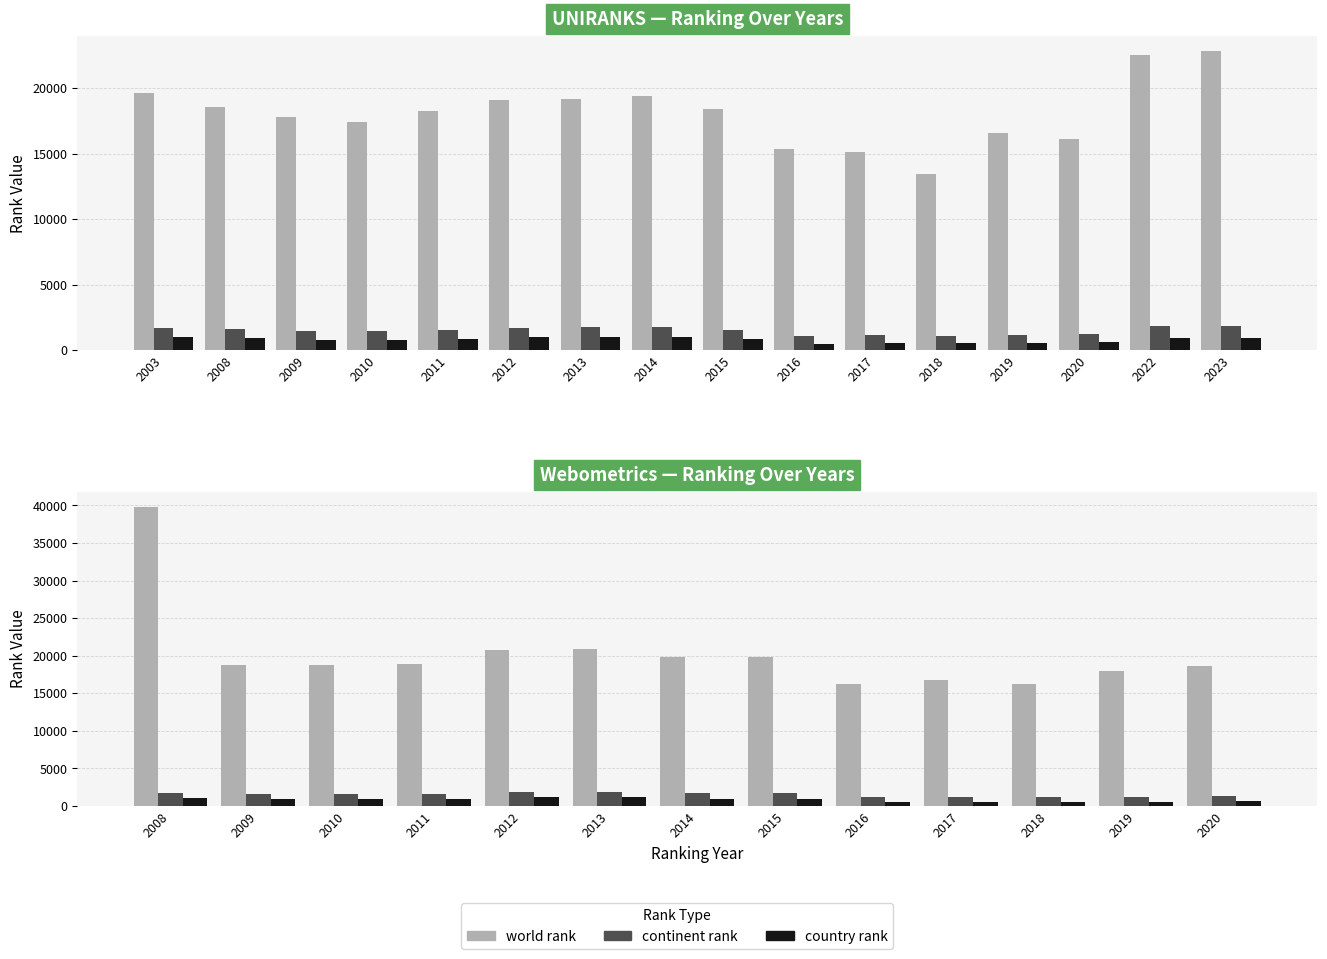

Is the value of world rank at 2018 greater than the value of country rank at 2017?

Yes